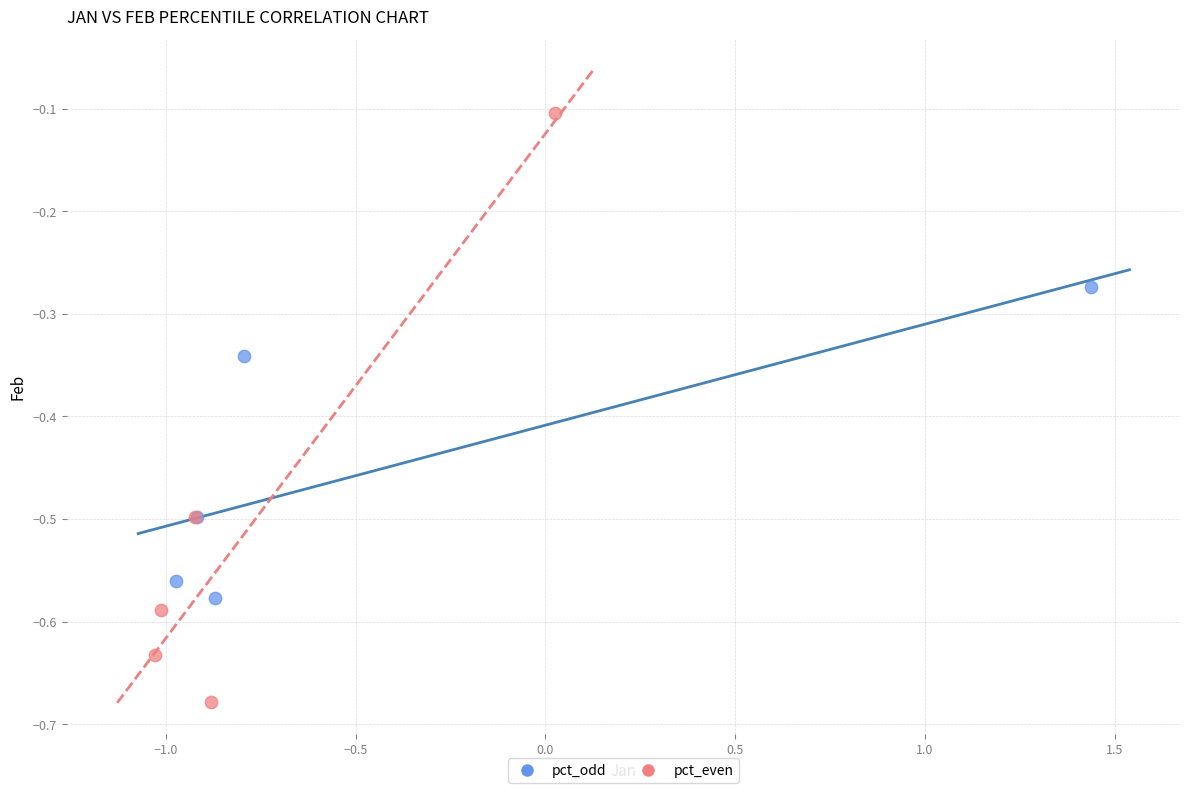

Which series contains the highest Y value?

pct_even